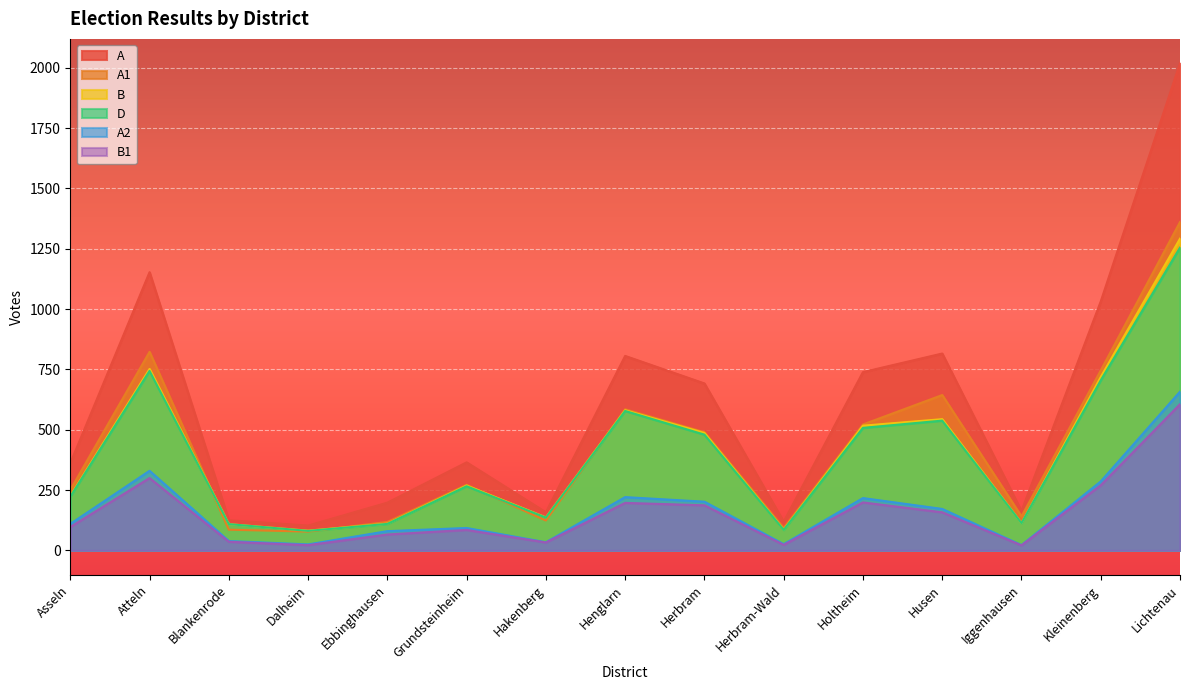

What position from the right is Asseln?

15